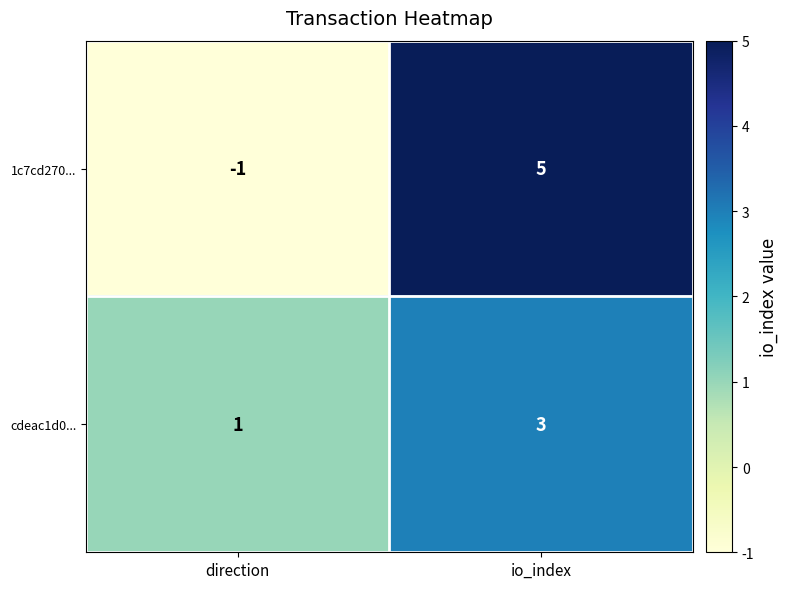

What is the minimum value shown in the chart?

-1